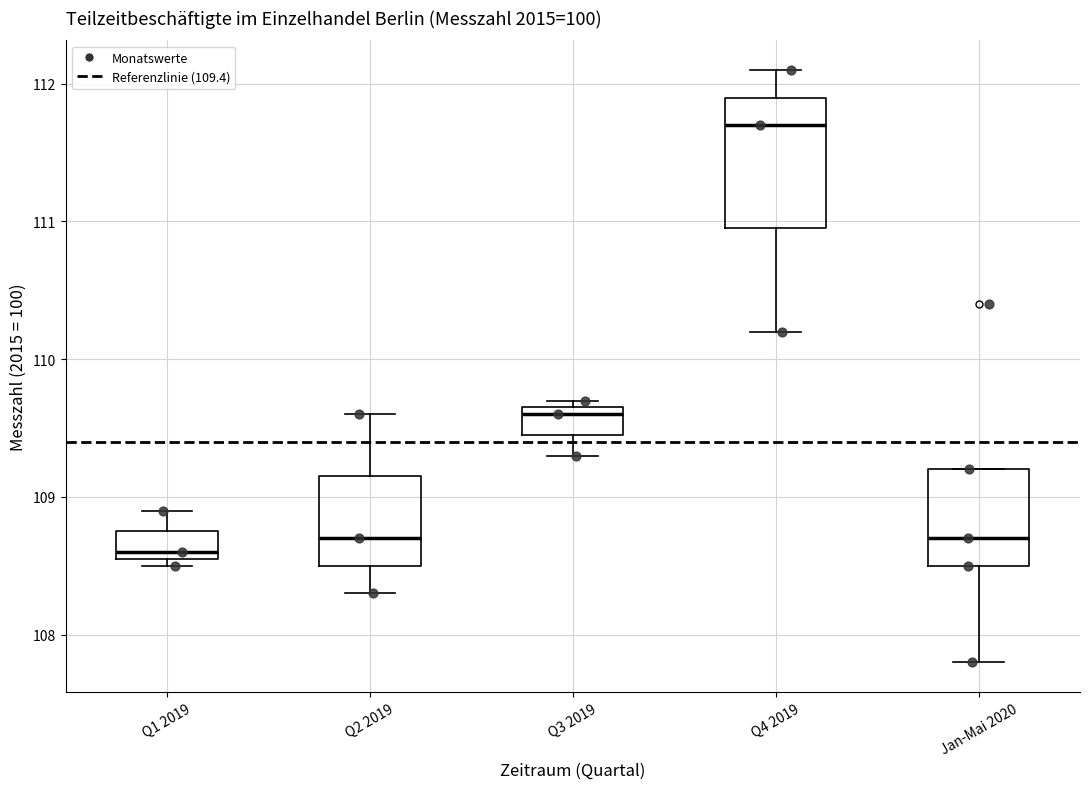

Reading left to right, transcribe this box plot: for each box, give where its median line is, the range the box spans, and where its two whiskers end, as read against the y-axis. The values are not printed on the chart, so give them approximately, as read against the axis.

Q1 2019: median 108.6 (just above the box's lower edge), box 108.6 to 108.8, whiskers 108.5 to 108.9
Q2 2019: median 108.7, box 108.5 to 109.2, whiskers 108.3 to 109.6
Q3 2019: median 109.6, box 109.5 to 109.7, whiskers 109.3 to 109.7 (just above the box's upper edge)
Q4 2019: median 111.7, box 111.0 to 111.9, whiskers 110.2 to 112.1
Jan-Mai 2020: median 108.7, box 108.5 to 109.2, whiskers 107.8 to 109.2